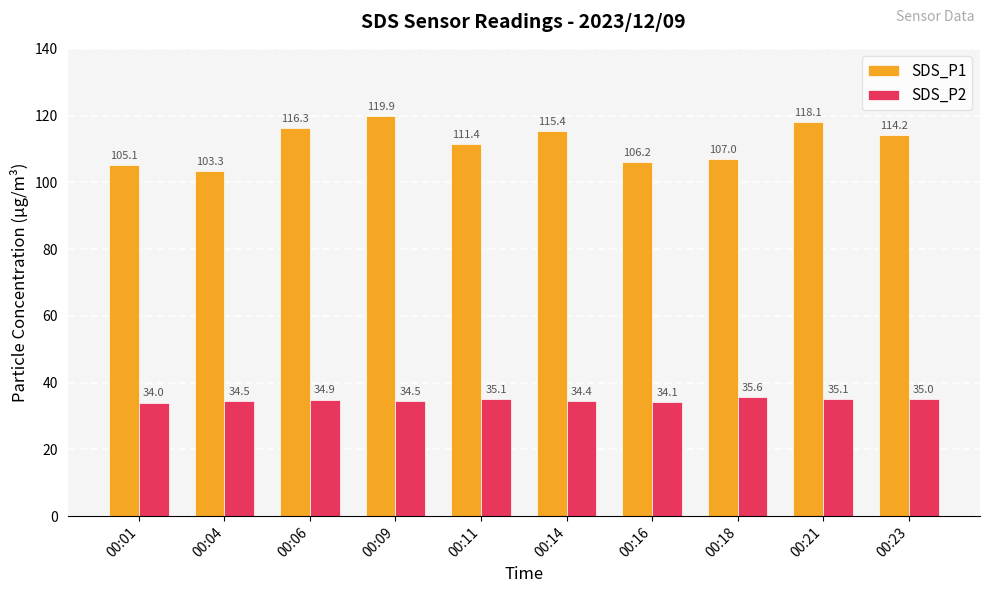

How many groups of bars are there?

10